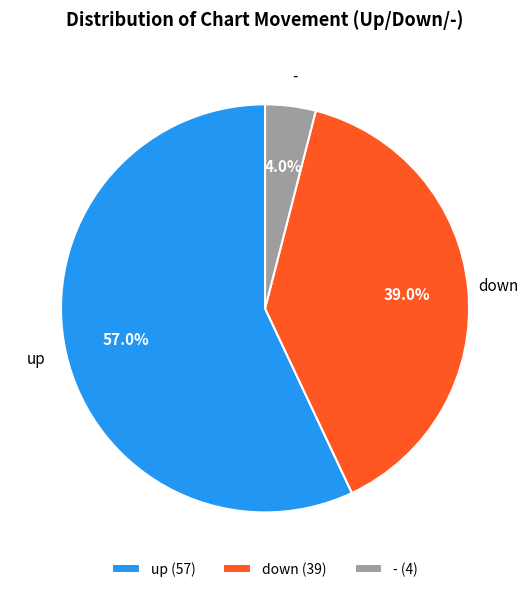

Which slice represents more than half of the pie?

up